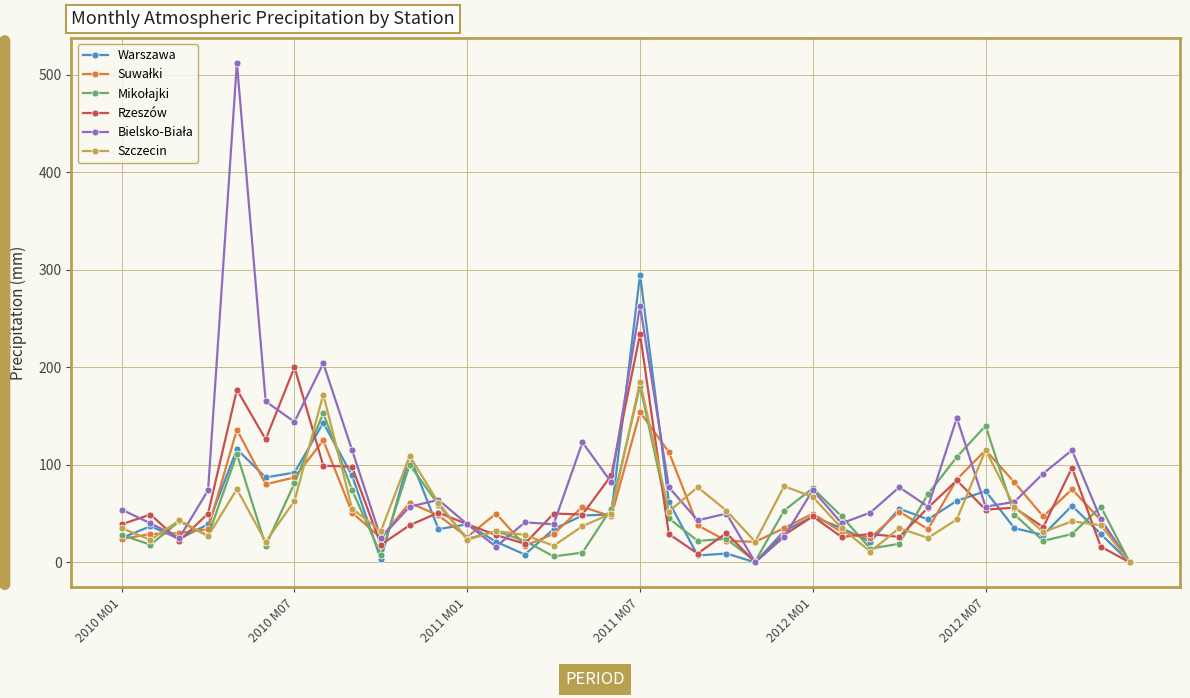

What is the maximum value shown in the chart?

512